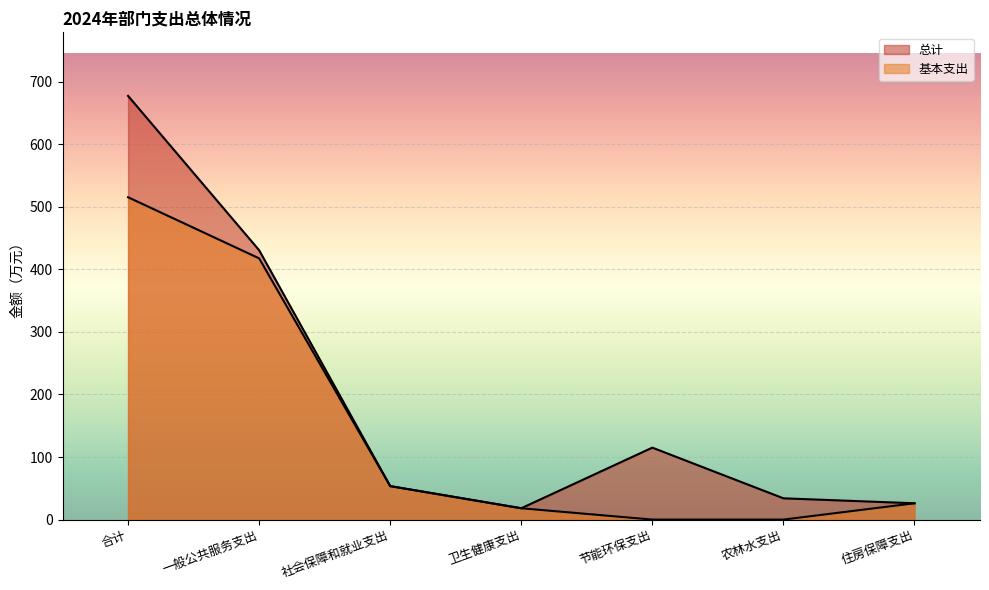

At how many categories does at least one series exceed 469?

1